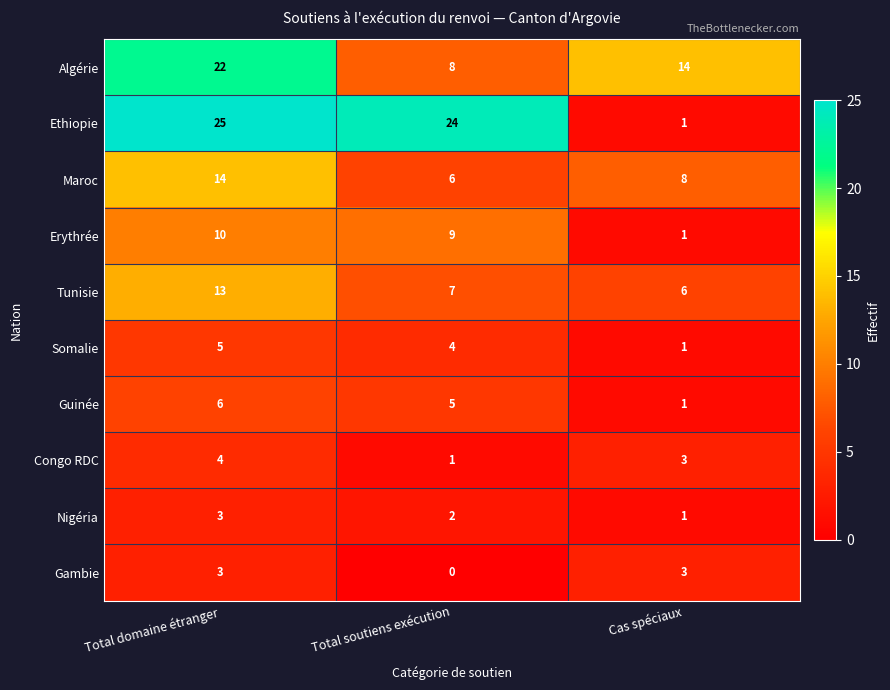

At which category is the sum across all series the highest?

Total domaine étranger